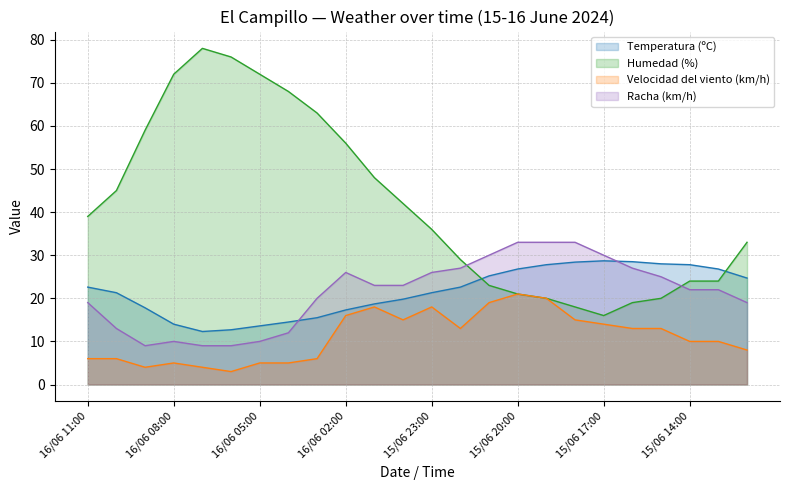

Which series has the largest total across all categories?

Humedad (%)